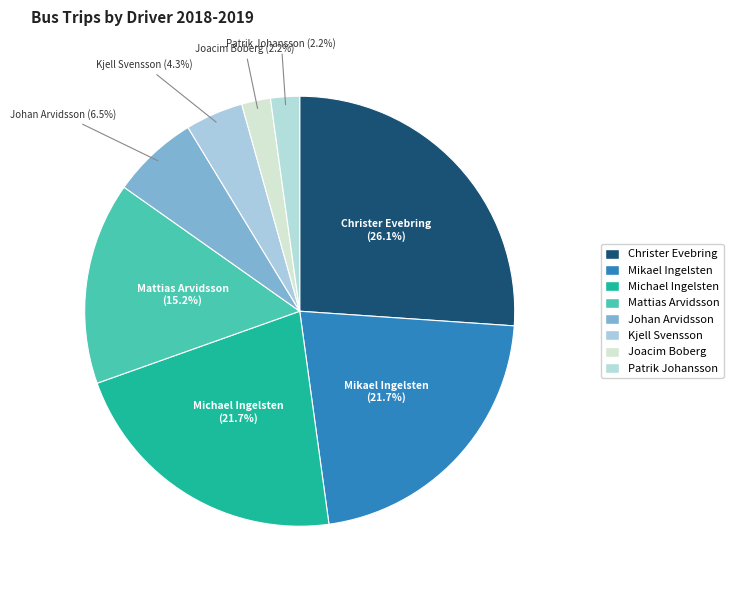

Which slice is the largest?

Christer Evebring